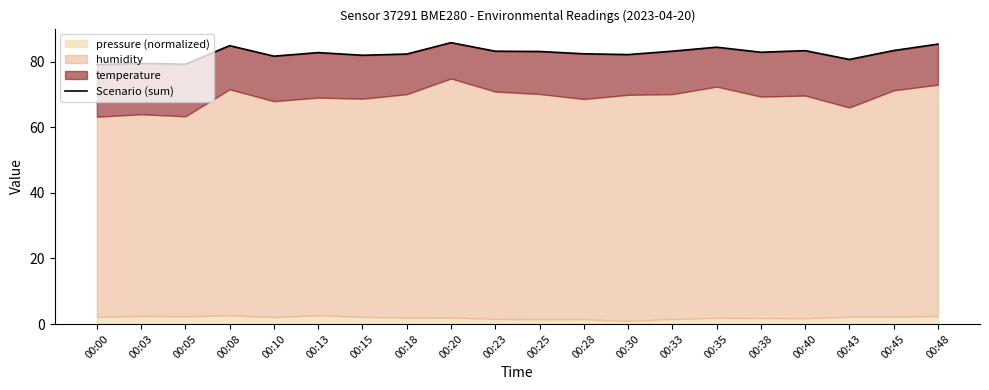

What value does the data have at 00:35?

84.4